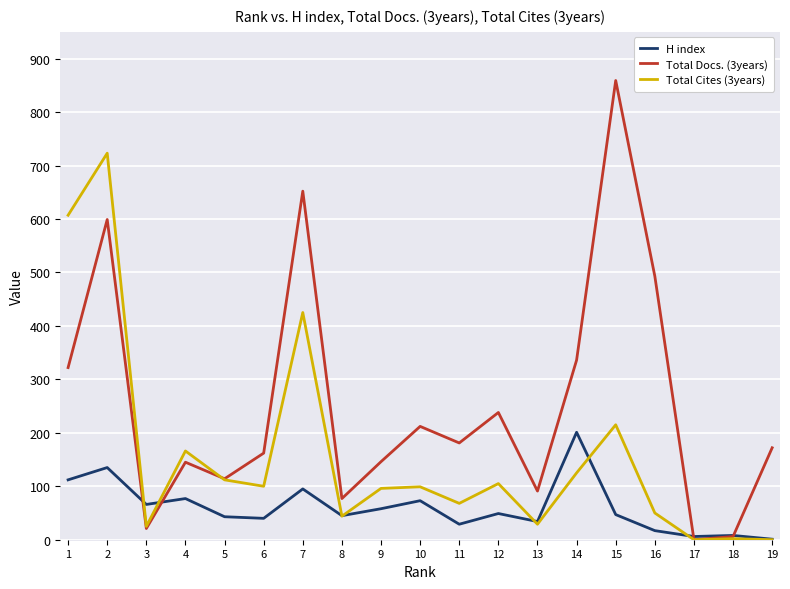

Rank the series by their average value, from highest to lowest.

Total Docs. (3years), Total Cites (3years), H index